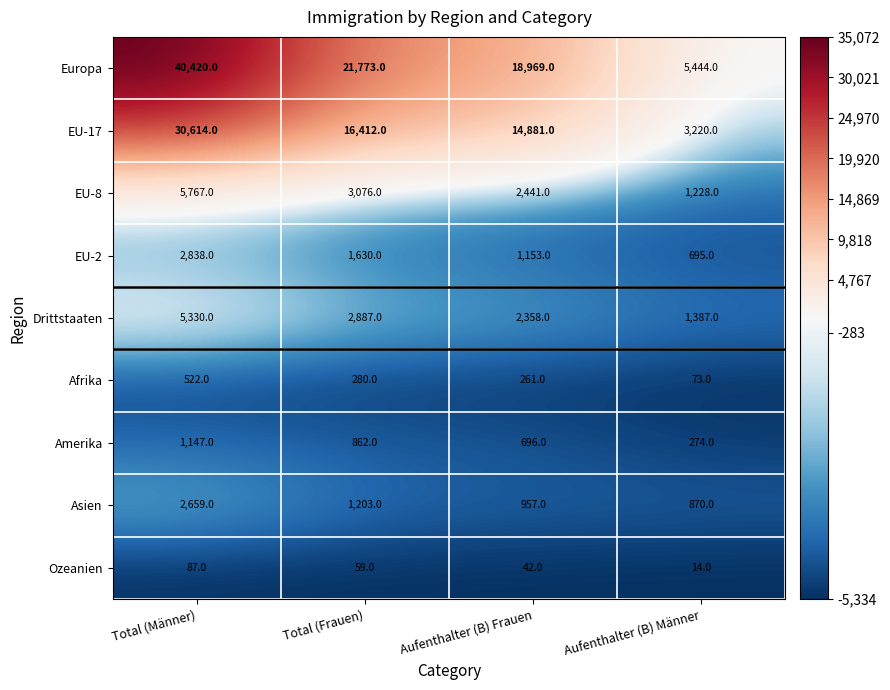

What is the sum of the Afrika values at Total (Frauen) and Aufenthalter (B) Männer?

353